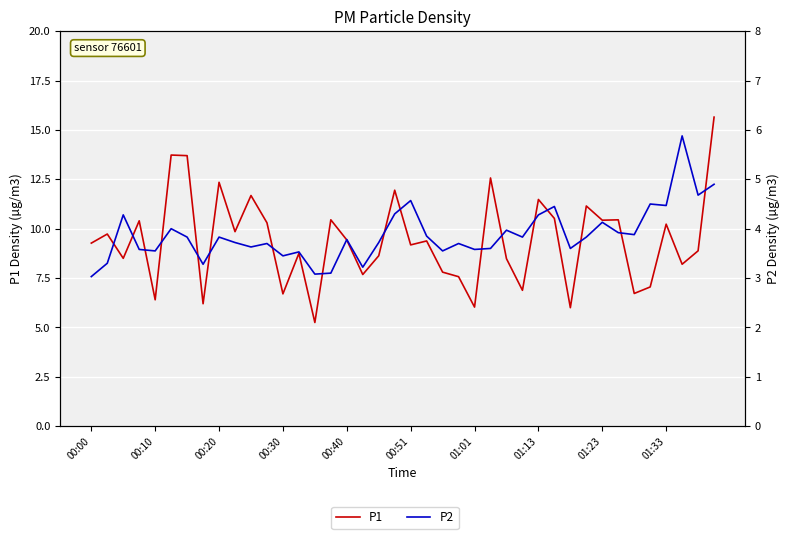

Which series changed the most between 00:30 and 32?

P2